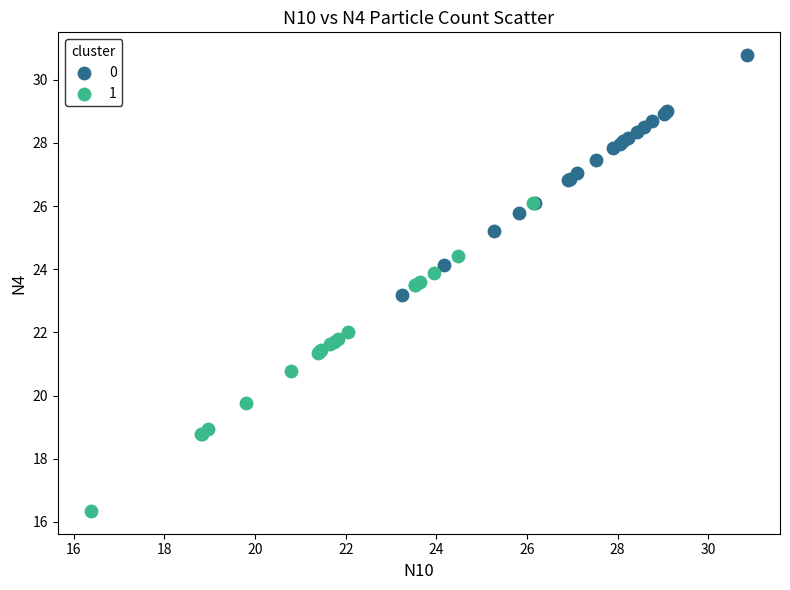

Which series has the widest spread of Y values?

1